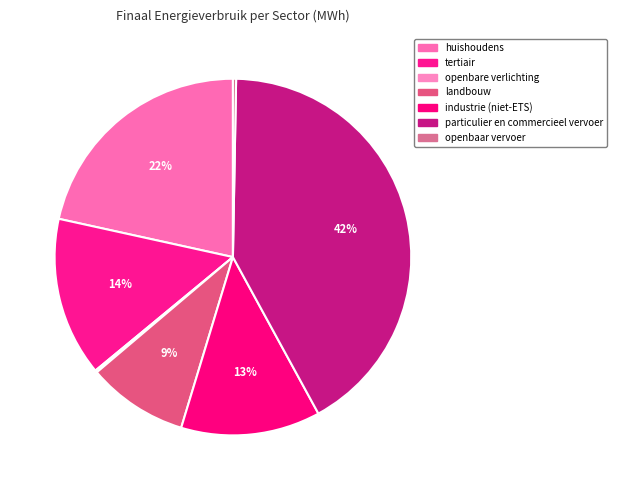

To the nearest percent, what percentage of the pie is particulier en commercieel vervoer?

42%